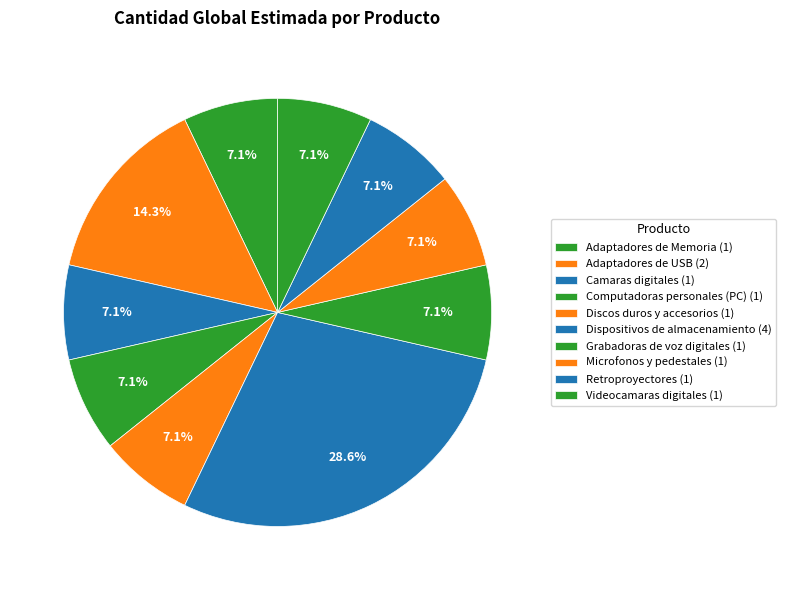

Count the number of slices in the pie.

10